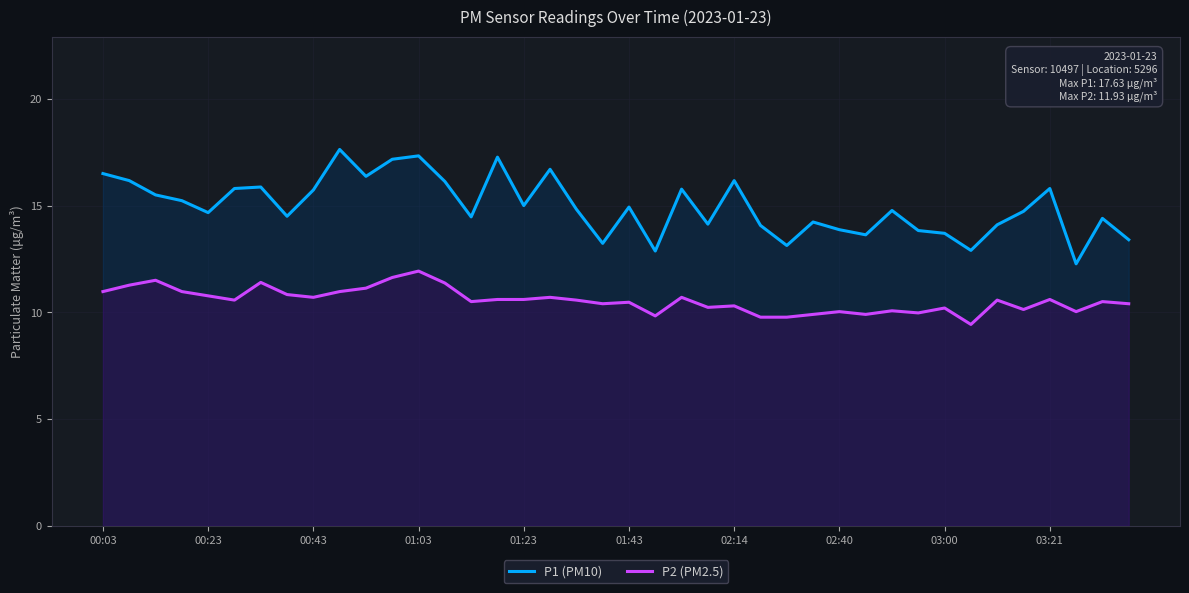

What is the difference between the maximum and minimum values in the P1 (PM10) series?

5.4